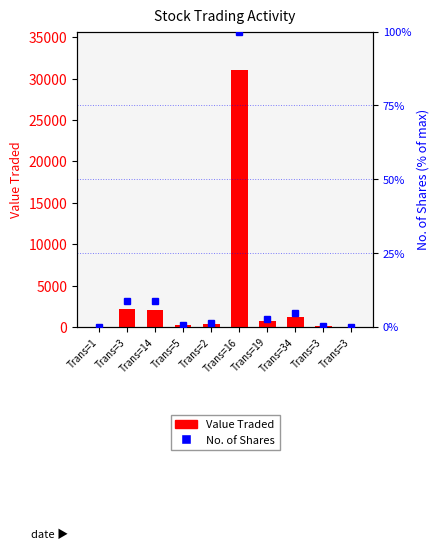

What is the spread (max minus min) of values at Trans=16?

30940.0